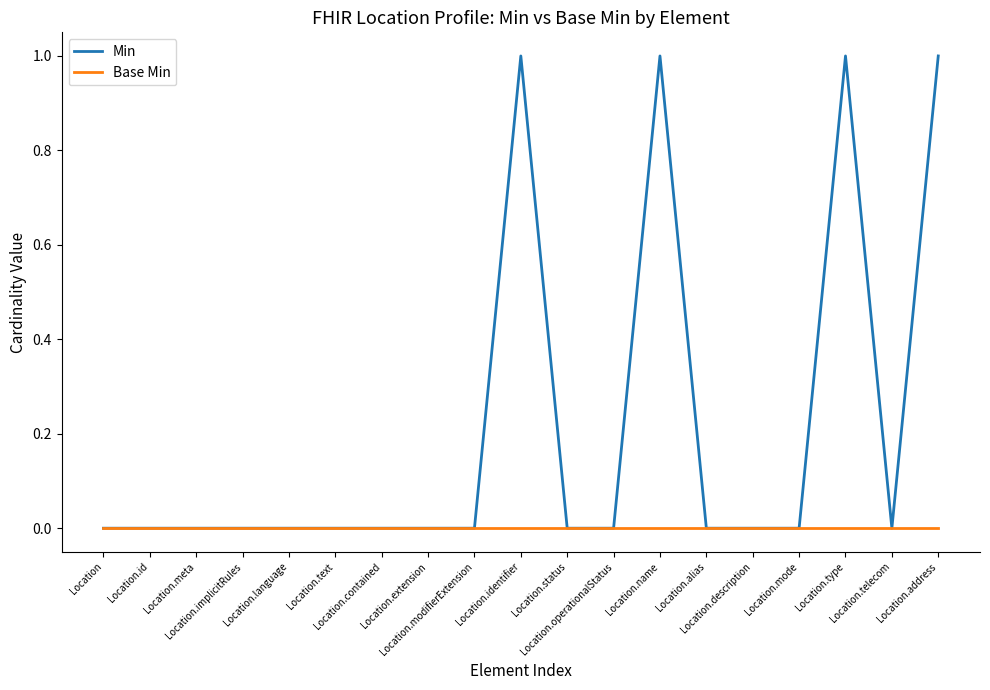

Which series has the largest range (max minus min)?

Min